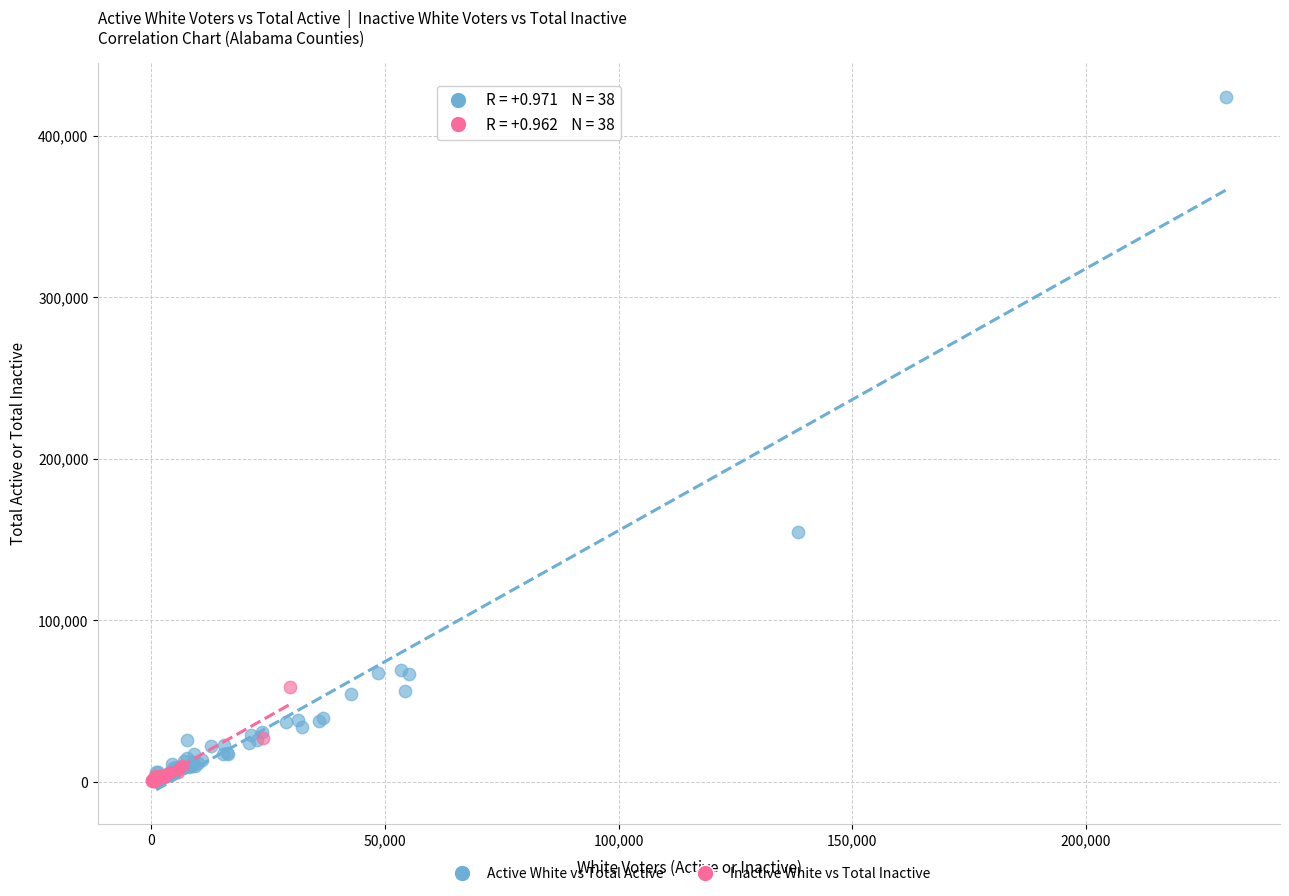

Which series reaches the maximum Y coordinate?

Active White vs Total Active